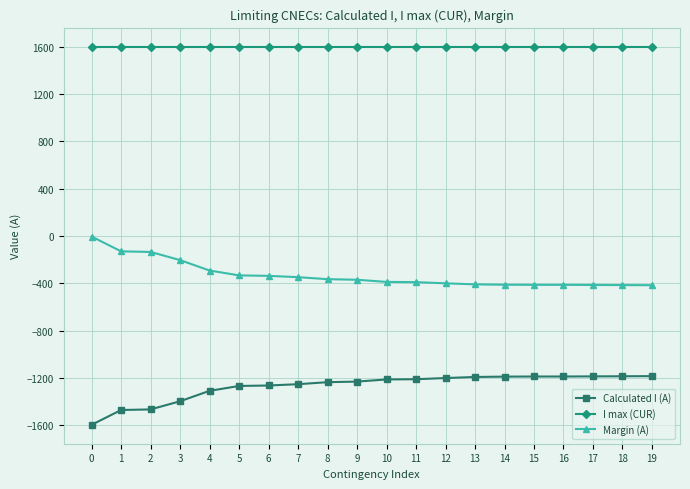

How many series are shown in this chart?

3